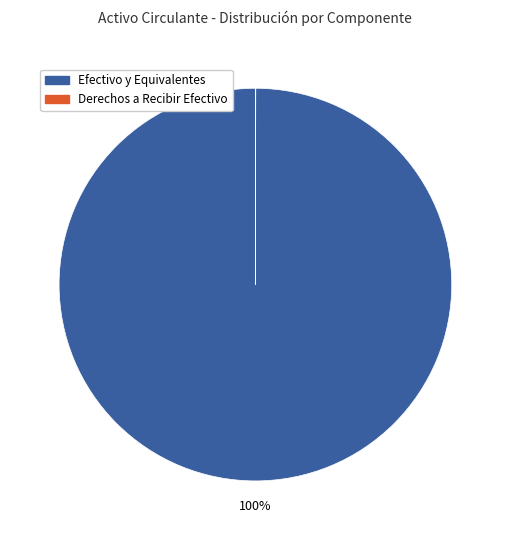

What percentage is the Efectivo y Equivalentes slice, to the nearest percent?

100%